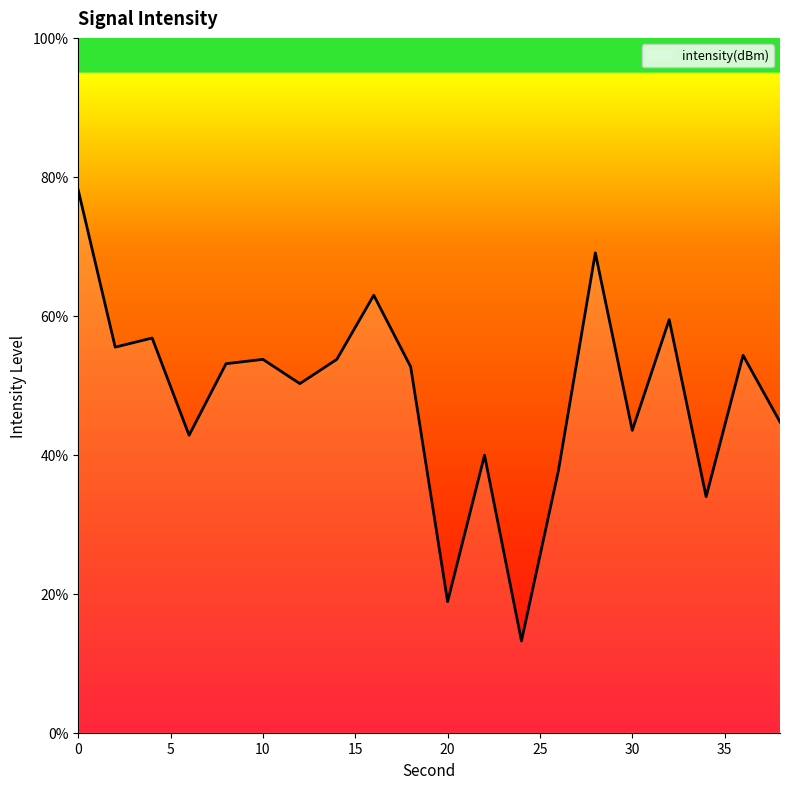

True or false: there are more than 1 points higher than both neighbors.

True